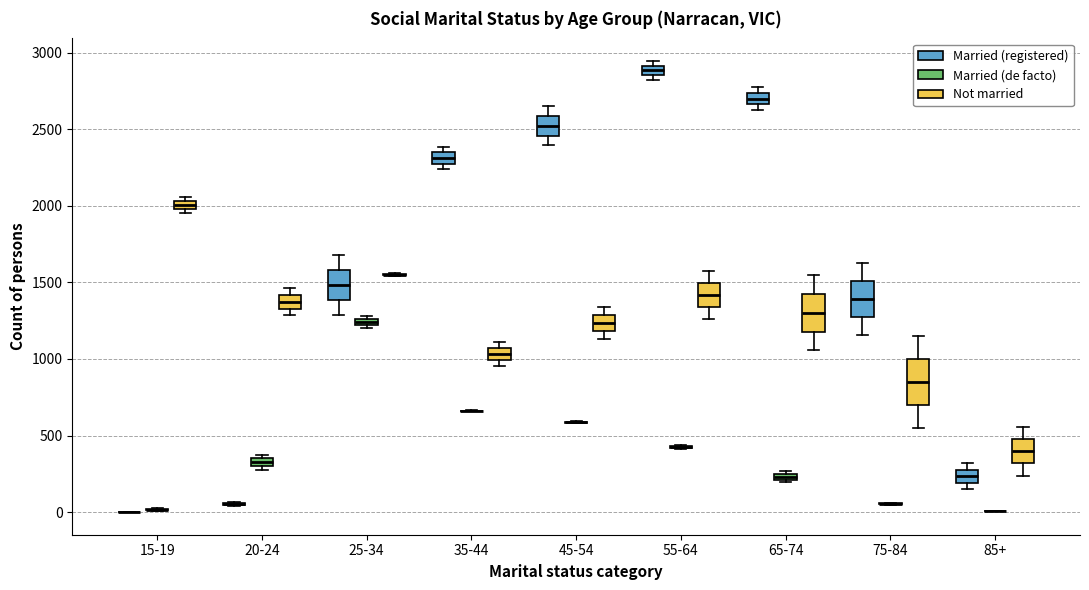

Which box is the tallest, from its lower edge to its upper edge?

75-84 (Not married)